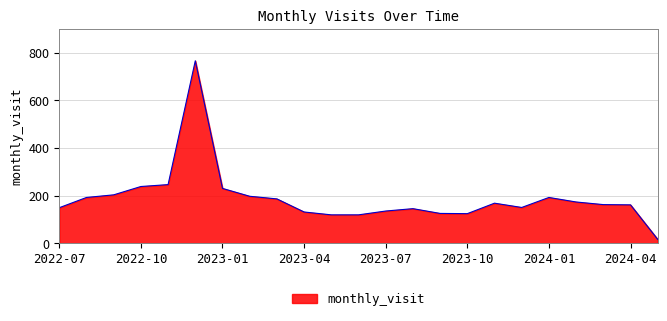

What is the greatest value displayed?

766